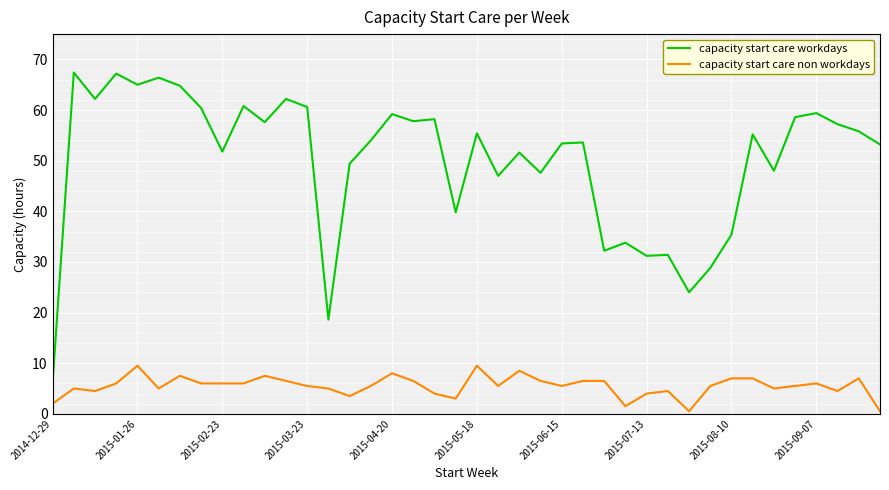

True or false: capacity start care non workdays and capacity start care workdays intersect in this chart.

False